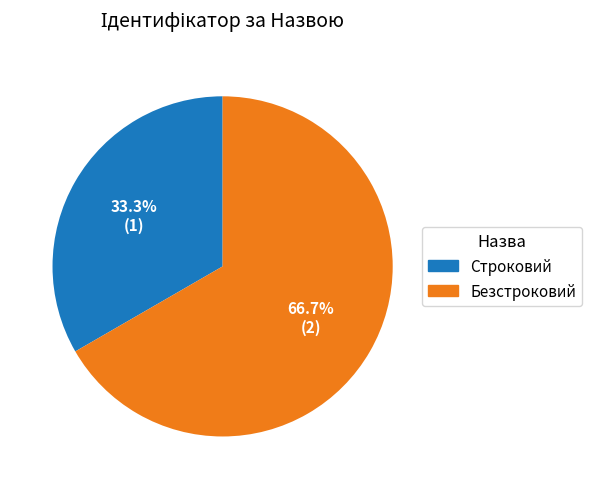

To the nearest percent, what is the difference between the Безстроковий and Строковий slice percentages?

33%